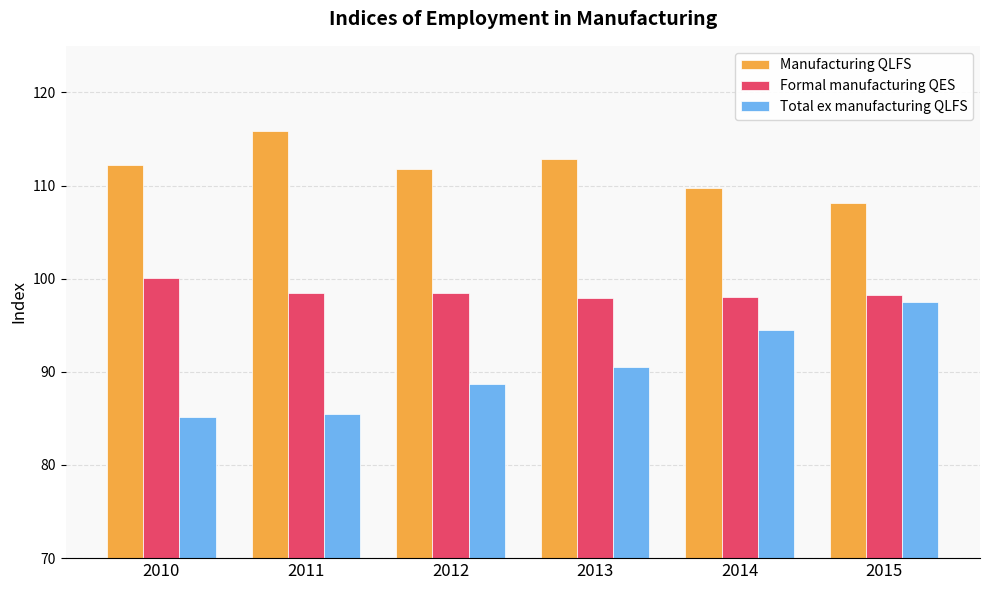

Which category has the highest value in the Formal manufacturing QES series?

2010